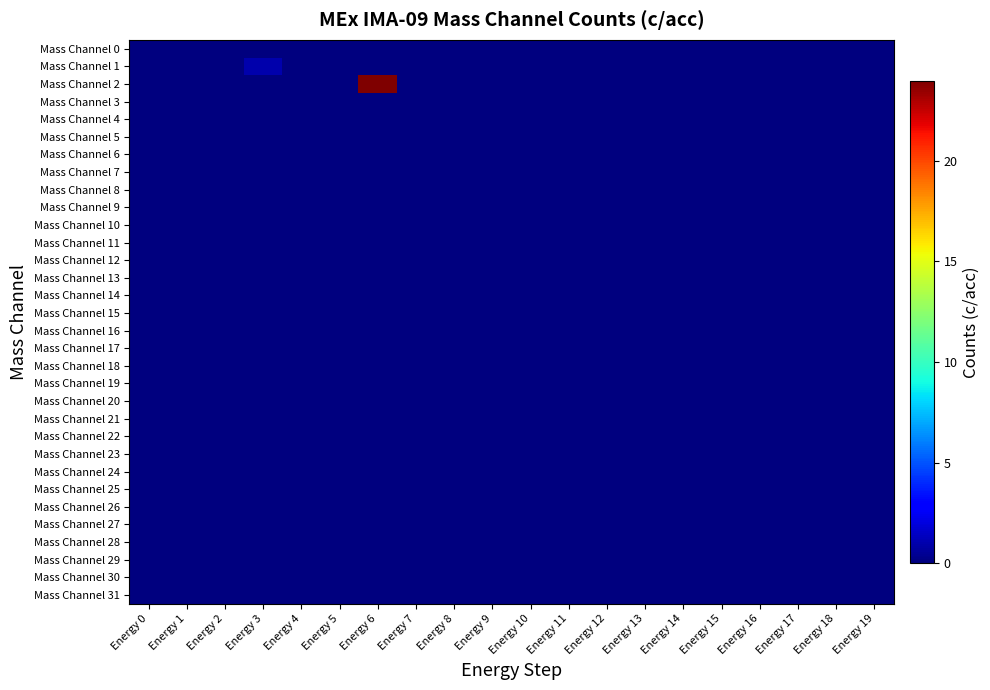

At how many categories does at least one series exceed 2?

1